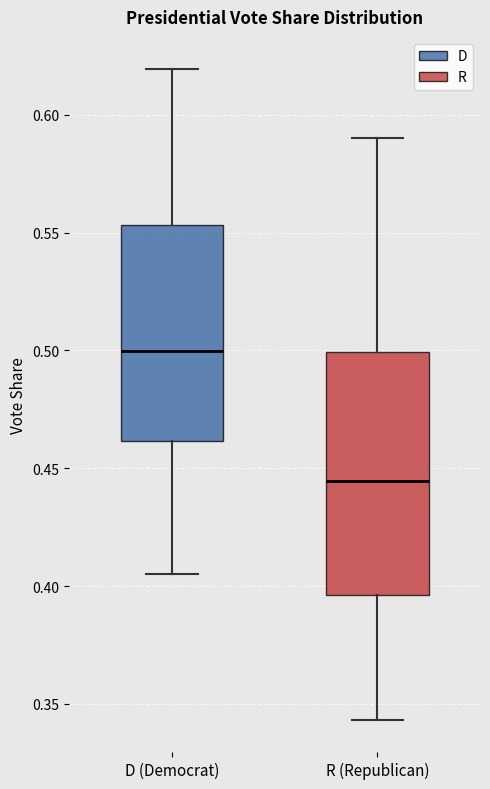

Where does the median line of the box for D (Democrat) sit on the y-axis? The values are not printed on the chart, so give them approximately, as read against the axis.

0.500